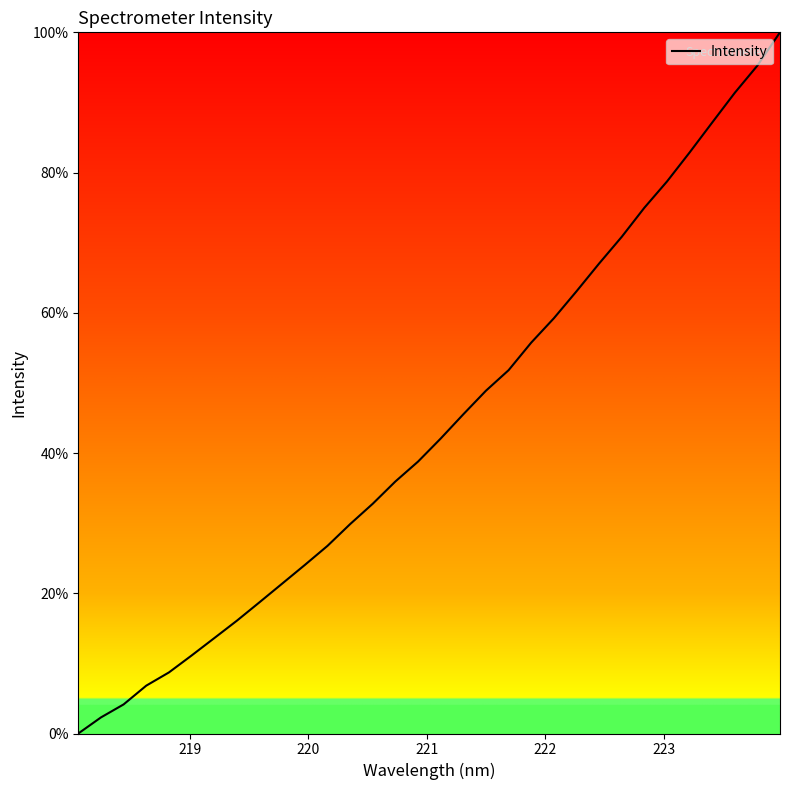

What is the difference between the maximum and minimum values?

100.0